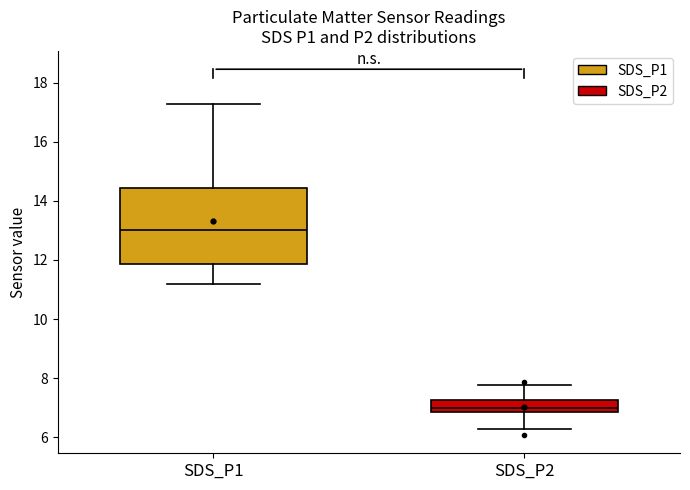

Which box's median line is the highest?

SDS_P1